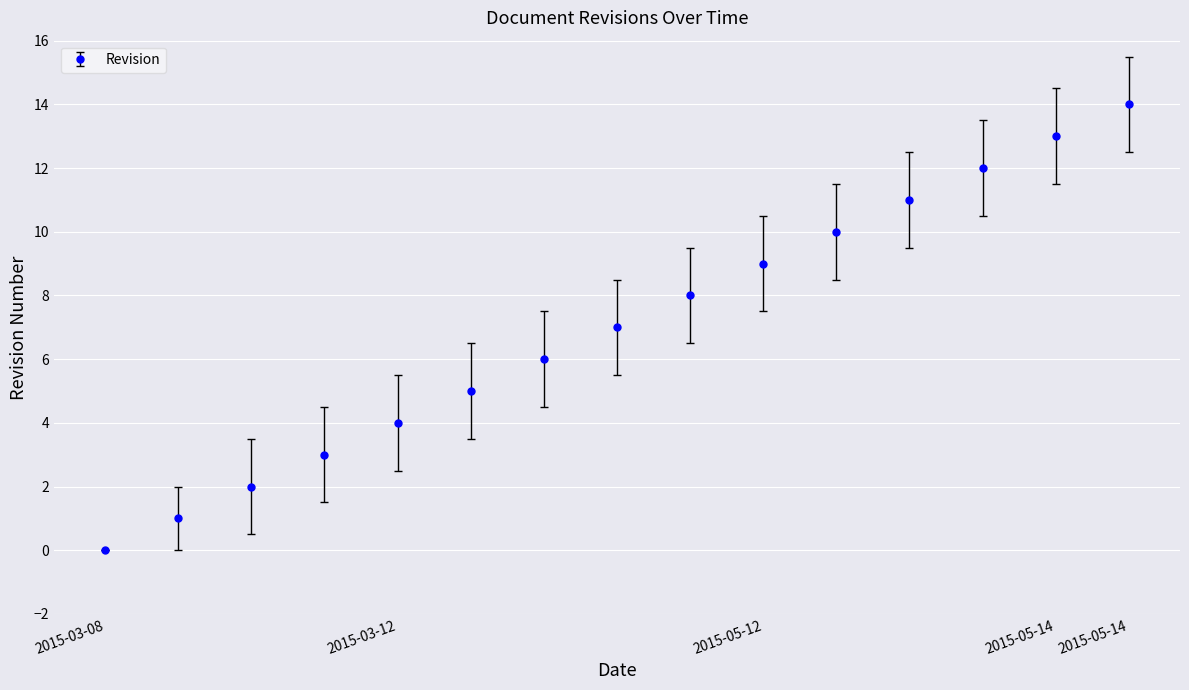

True or false: there are more than 2 points higher than both neighbors.

False